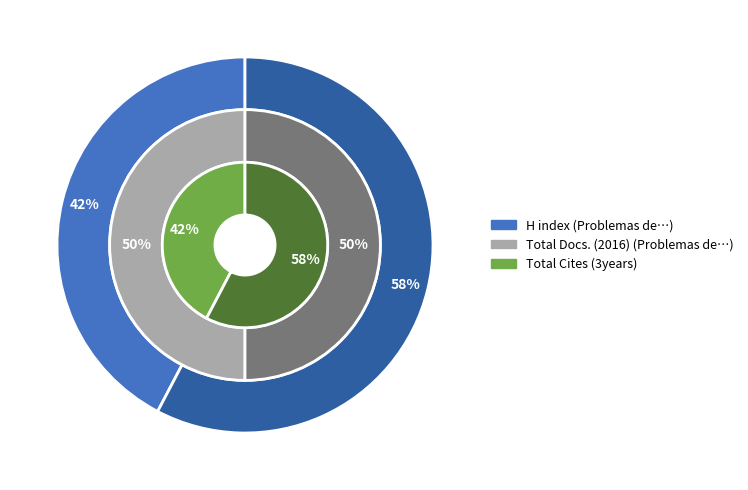

How many segments does this pie chart have?

2